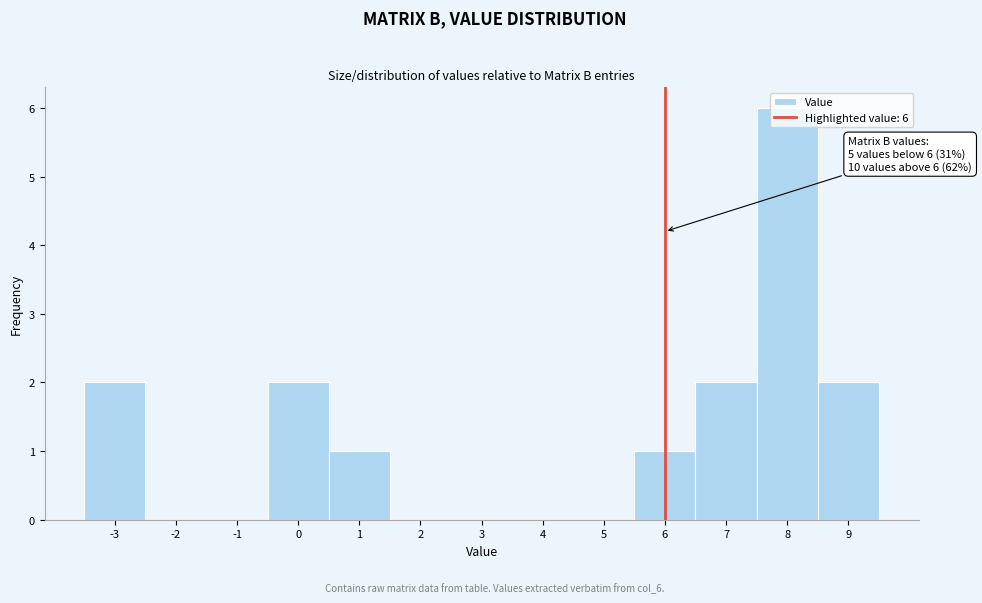

Which range on the x-axis has the tallest bar?

7.5 to 8.5